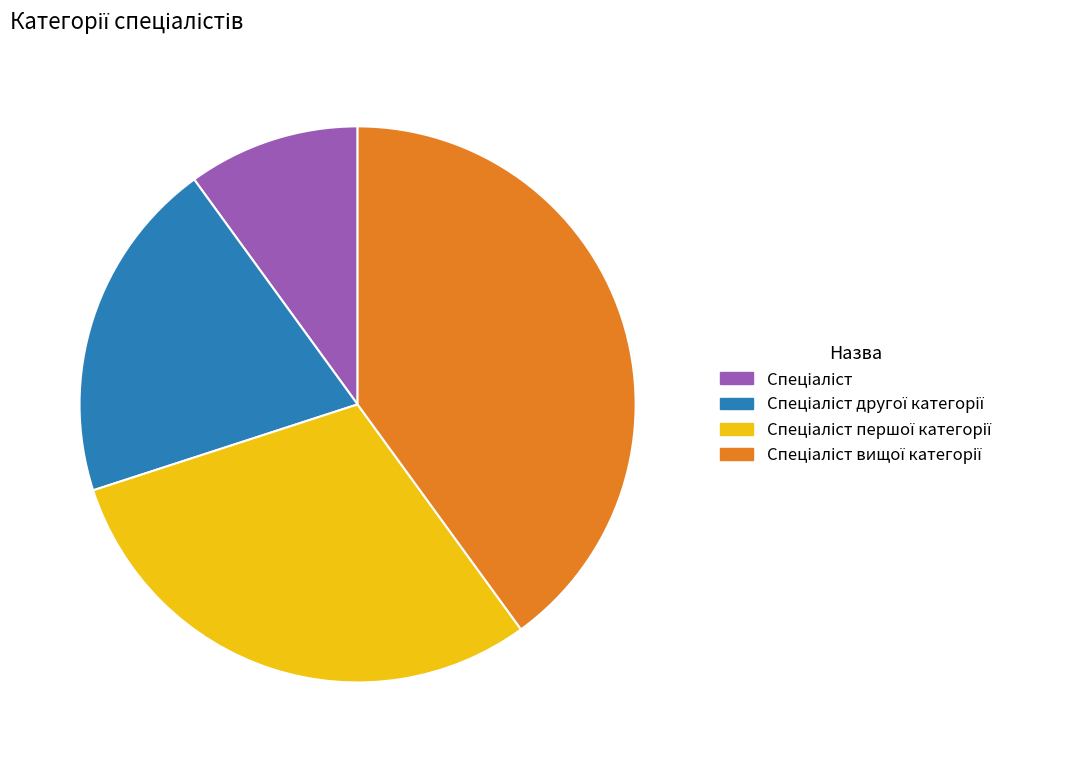

Is there a majority slice in this chart?

No